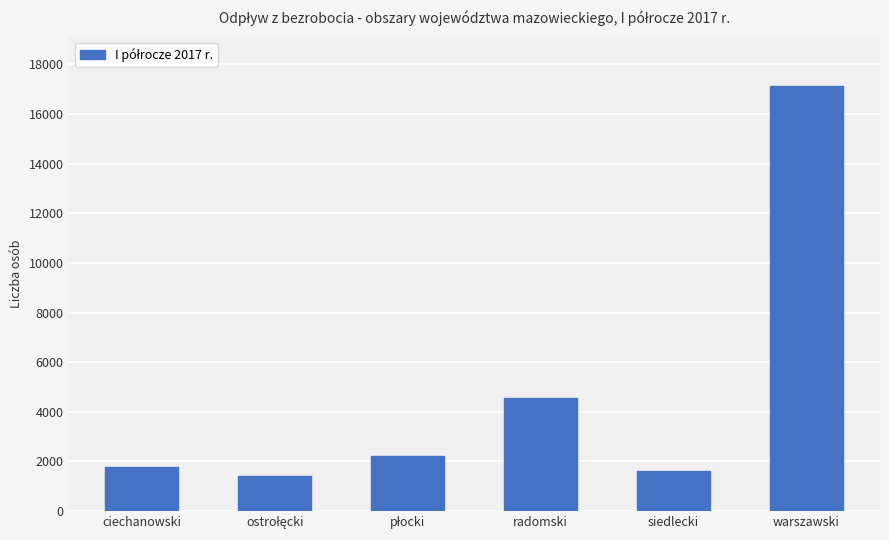

Does the chart contain any negative values?

No